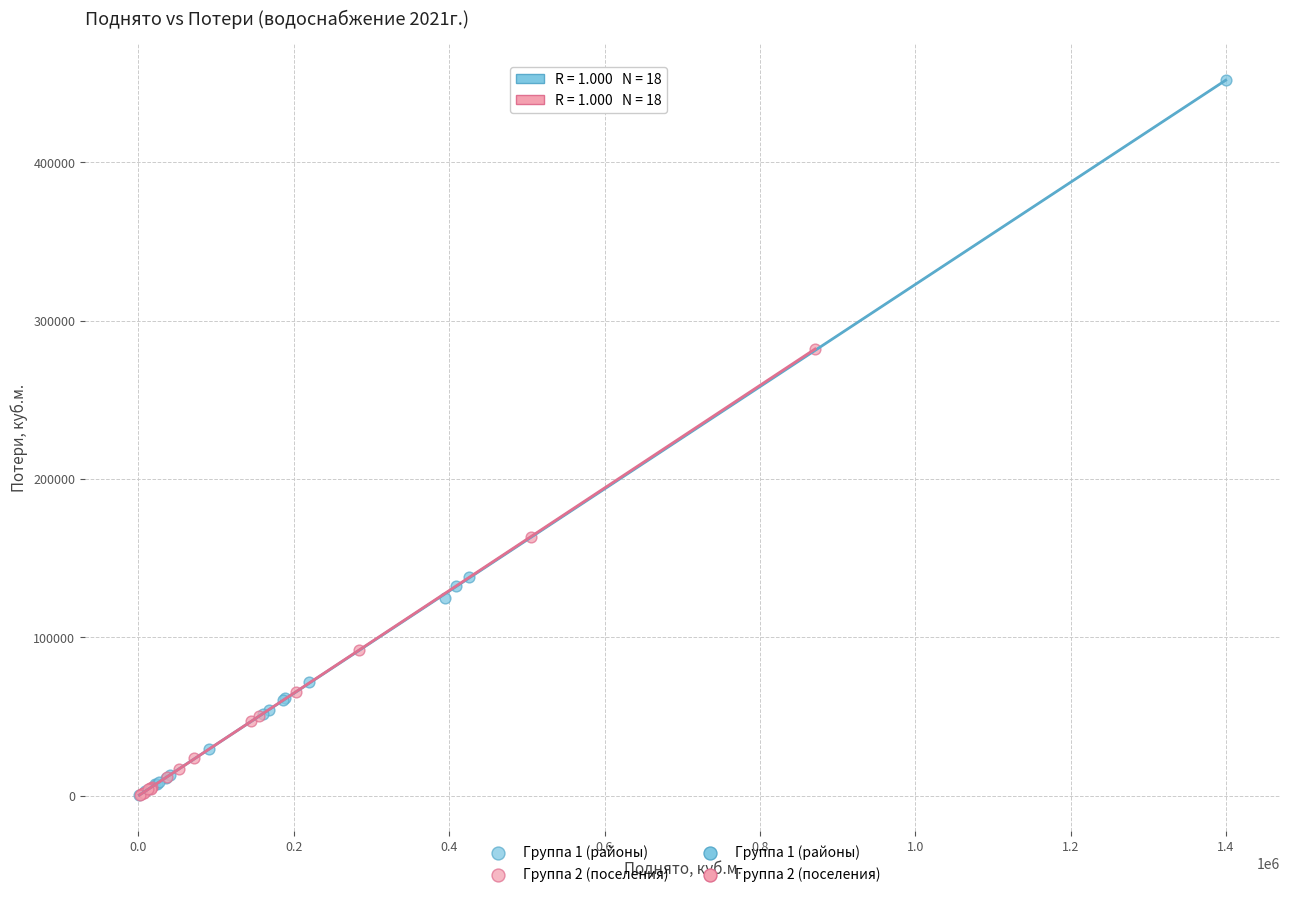

Which series contains the highest Y value?

Группа 1 (районы)